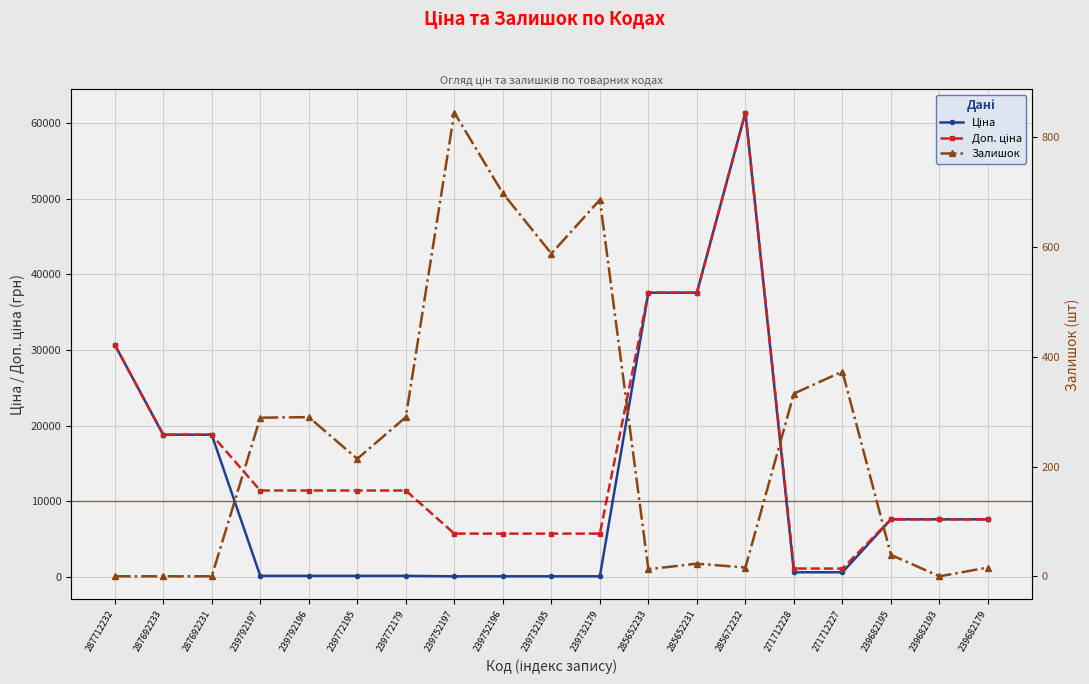

What is the label of the 8th point from the left?

239752197